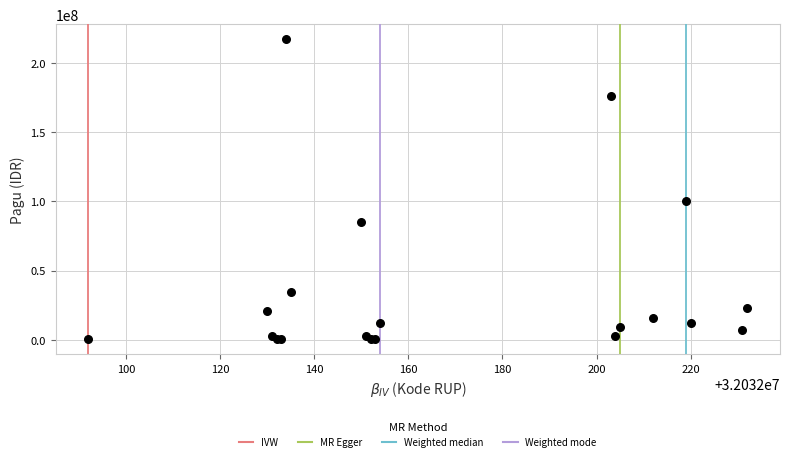

What Y value in the scatter plot is closest to 108800000?

99958000